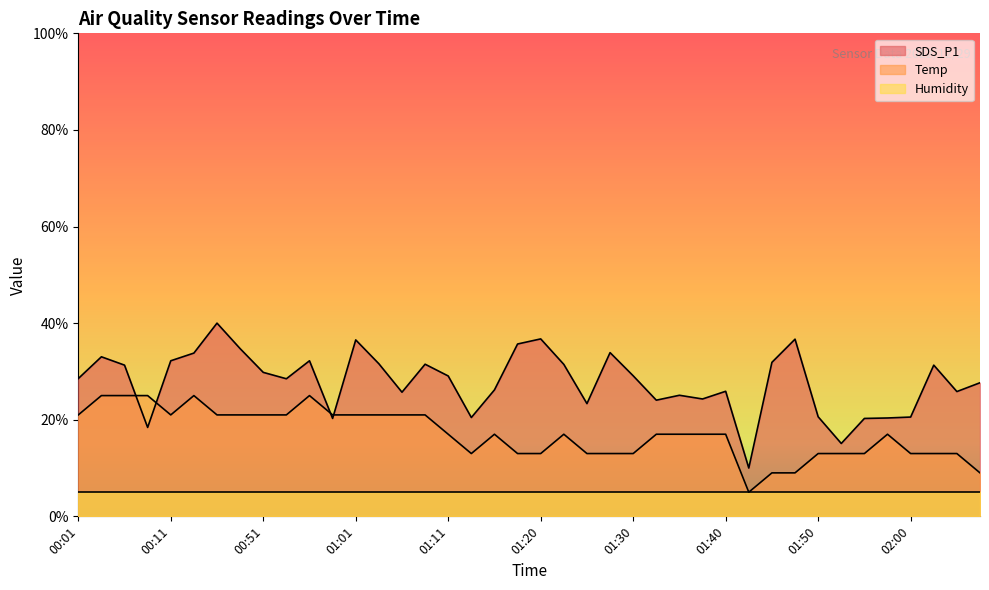

What is the label of the 23rd point from the right?

01:13